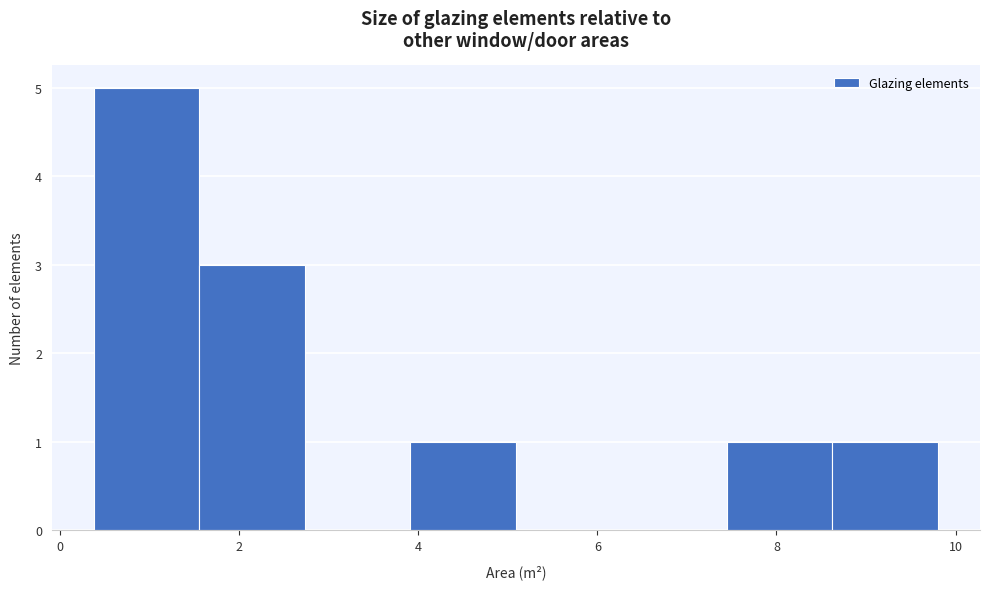

Over which range of the x-axis is the bar tallest?

0.4 to 1.6